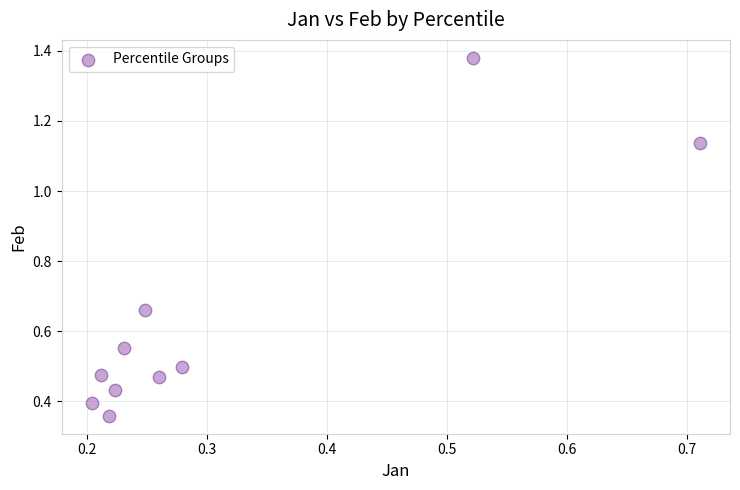

What is the range of Y values (max minus min)?

1.0